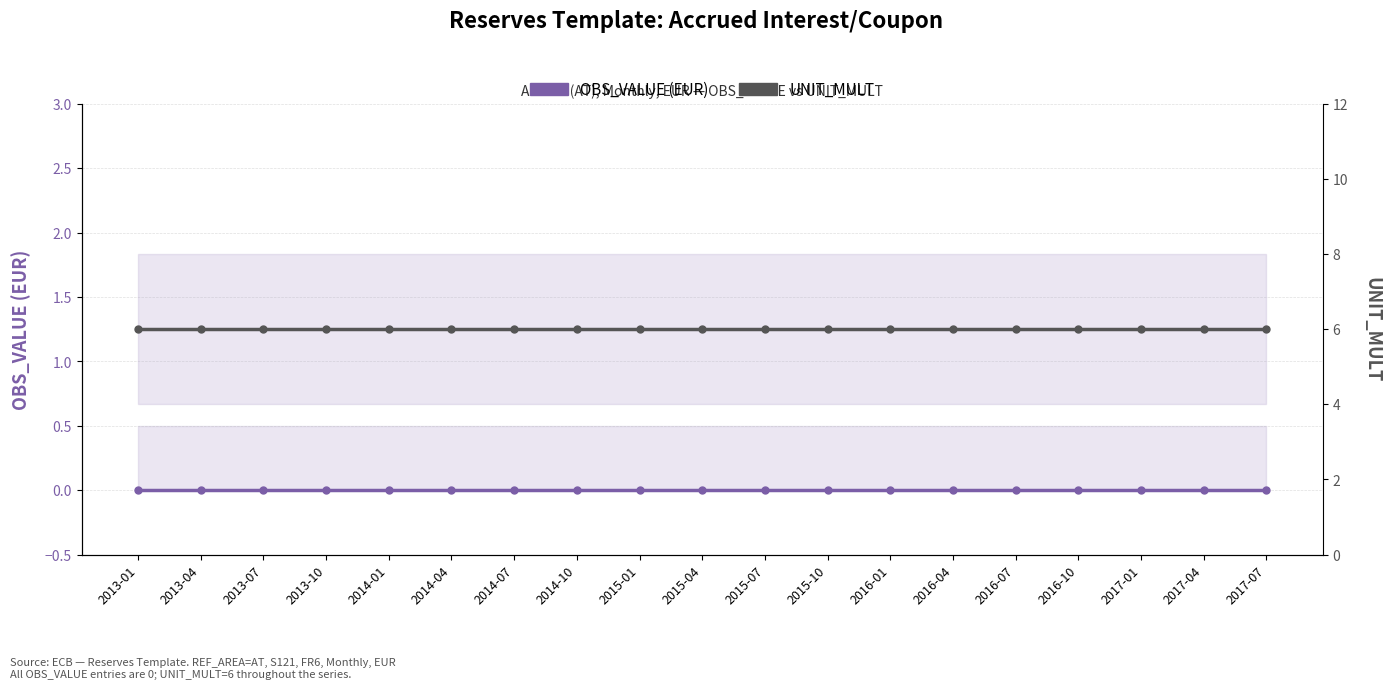

List the labels in order of UNIT_MULT value, largest first.

2013-01, 2013-04, 2013-07, 2013-10, 2014-01, 2014-04, 2014-07, 2014-10, 2015-01, 2015-04, 2015-07, 2015-10, 2016-01, 2016-04, 2016-07, 2016-10, 2017-01, 2017-04, 2017-07